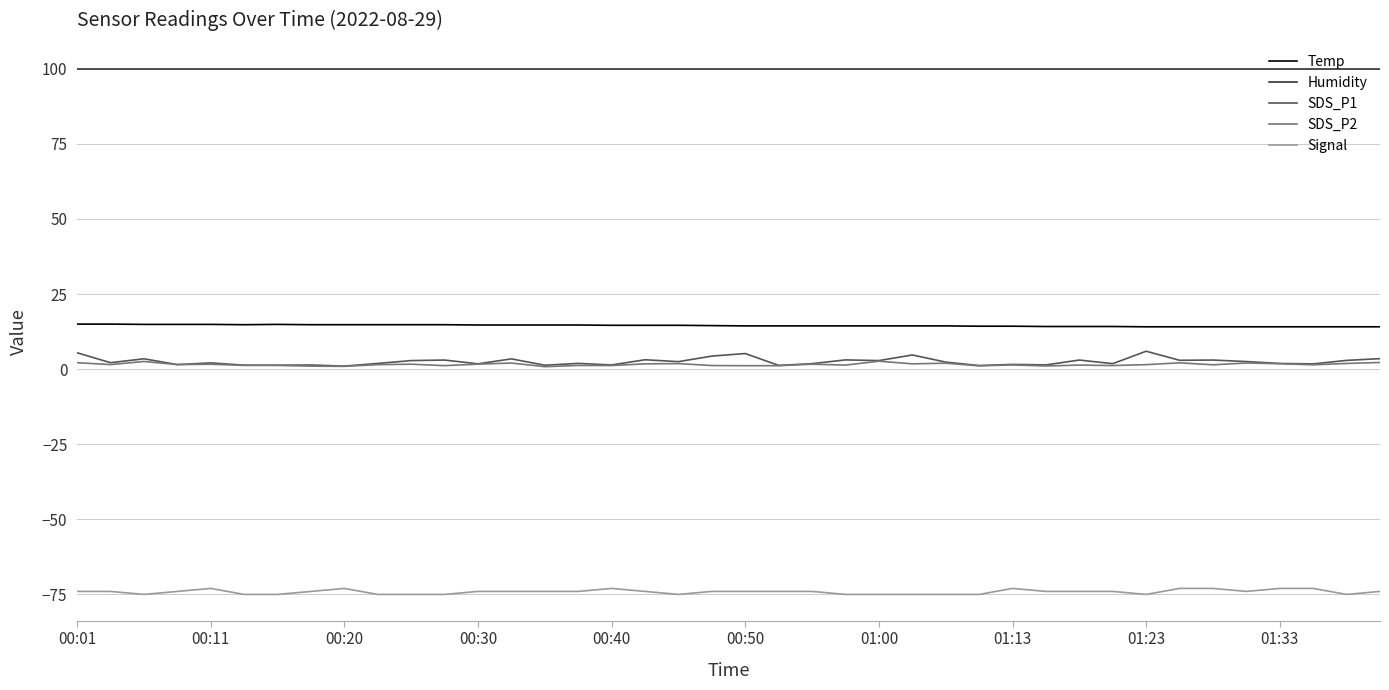

True or false: Humidity and Signal cross at least once.

False